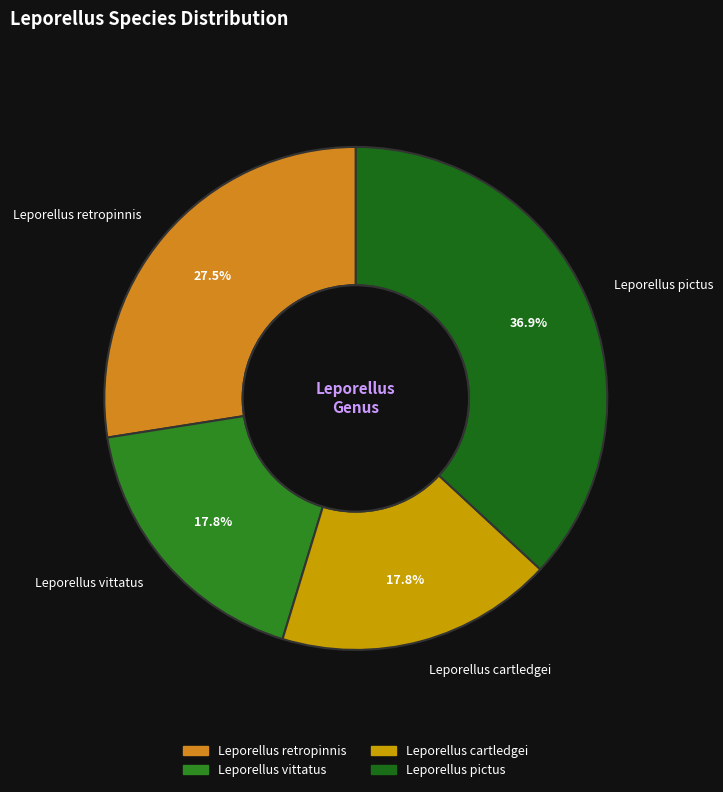

Which category has the biggest portion of the pie?

Leporellus pictus